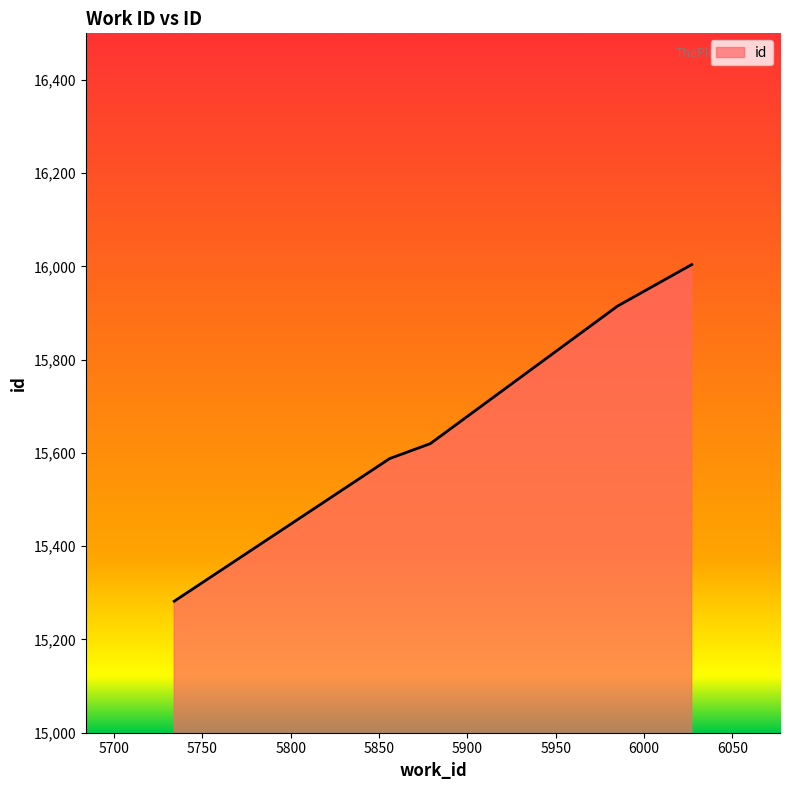

True or false: the data has more than 2 interior local peaks.

False